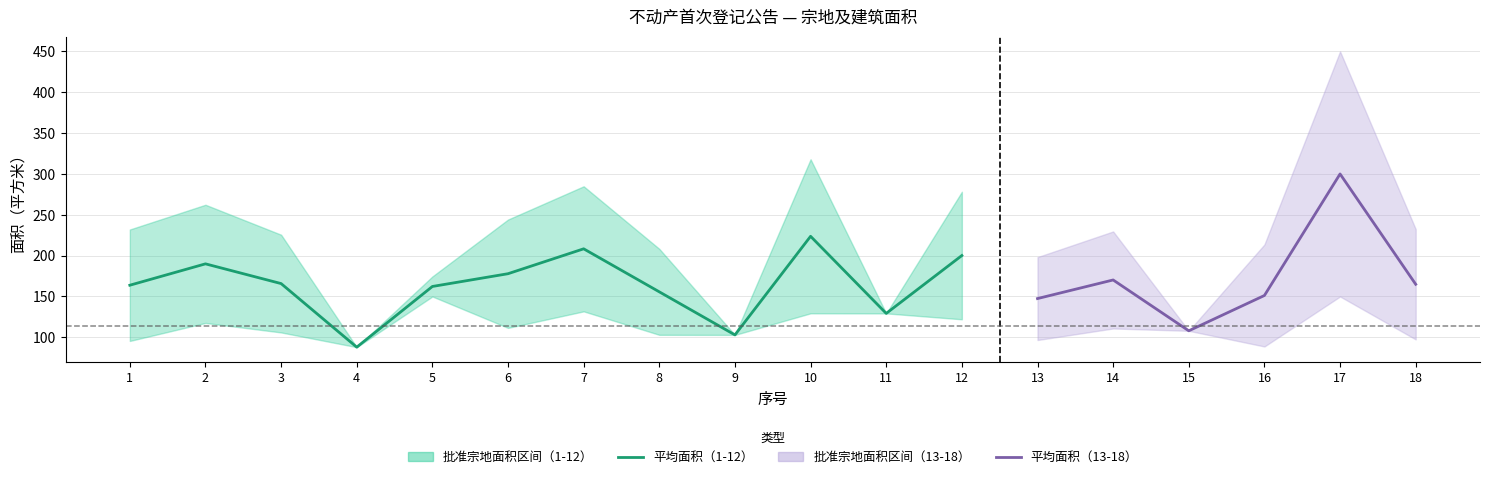

Which category has the lowest value in the 建筑规划批准面积 series?

4